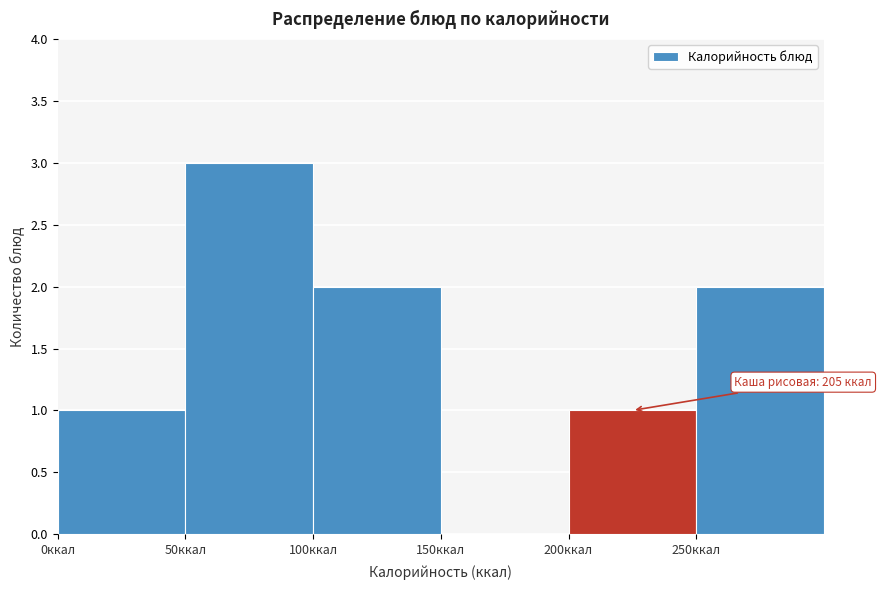

Over which range of the x-axis is the bar tallest?

50 to 100